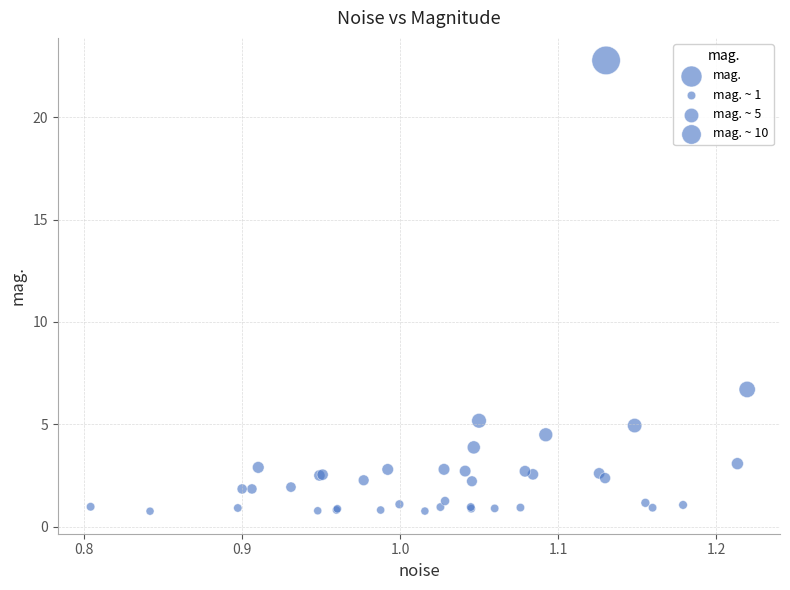

What Y value in the scatter plot is closest to 11?

6.7